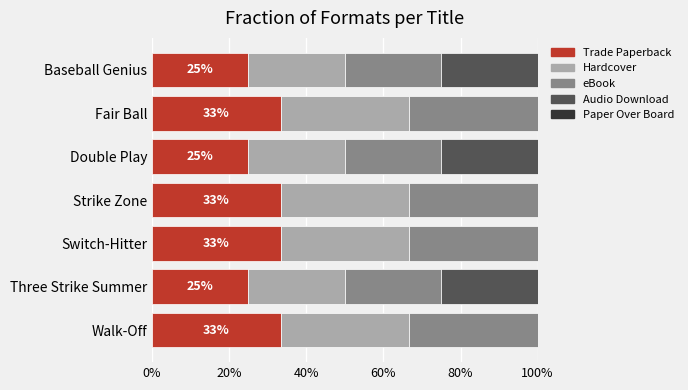

Read the Trade Paperback value at Fair Ball.

33.3